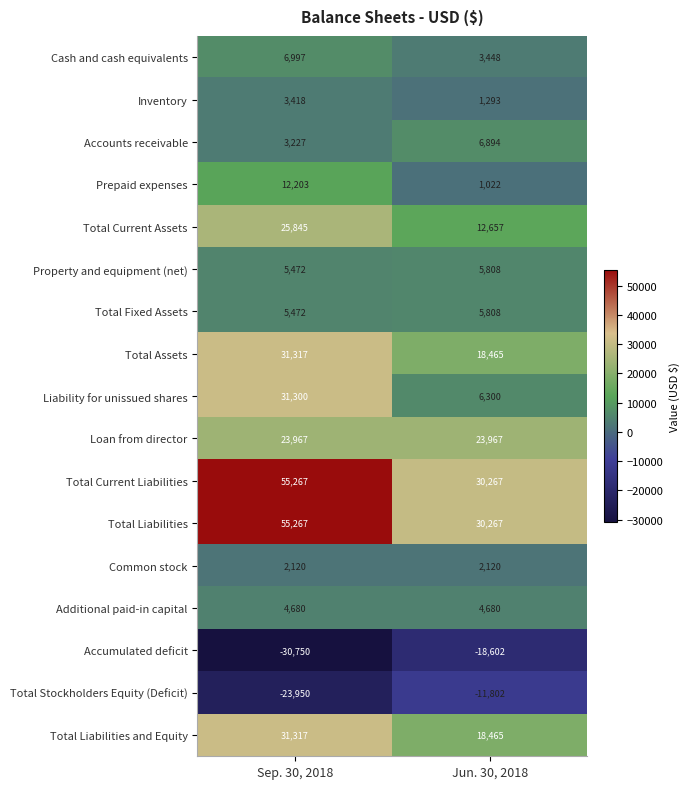

Is it true that Accumulated deficit equals -18602 at Jun. 30, 2018?

True